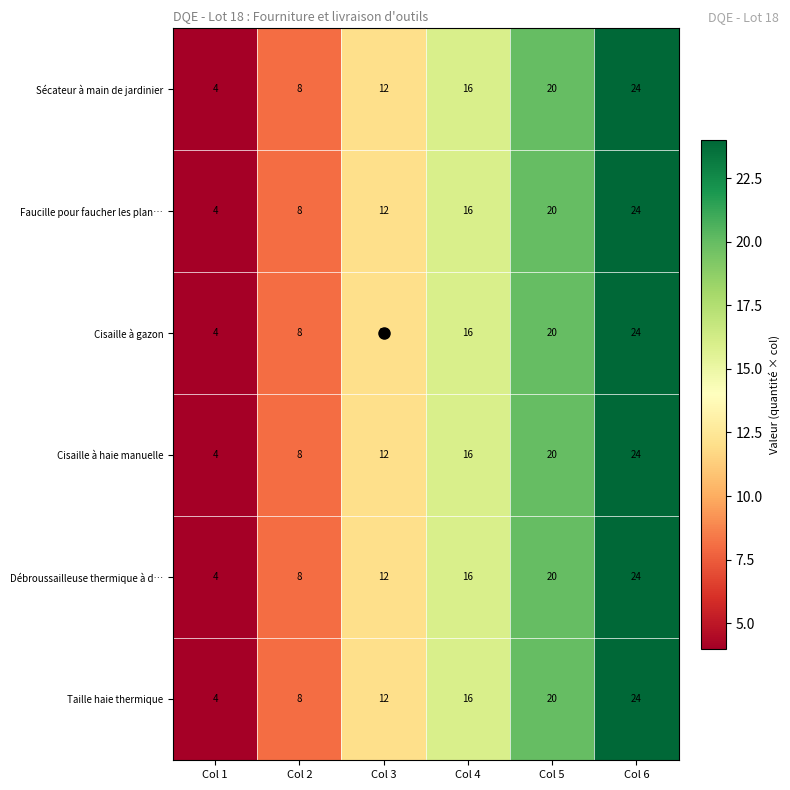

The value of Taille haie thermique at Col 3 is 12. True or false?

True